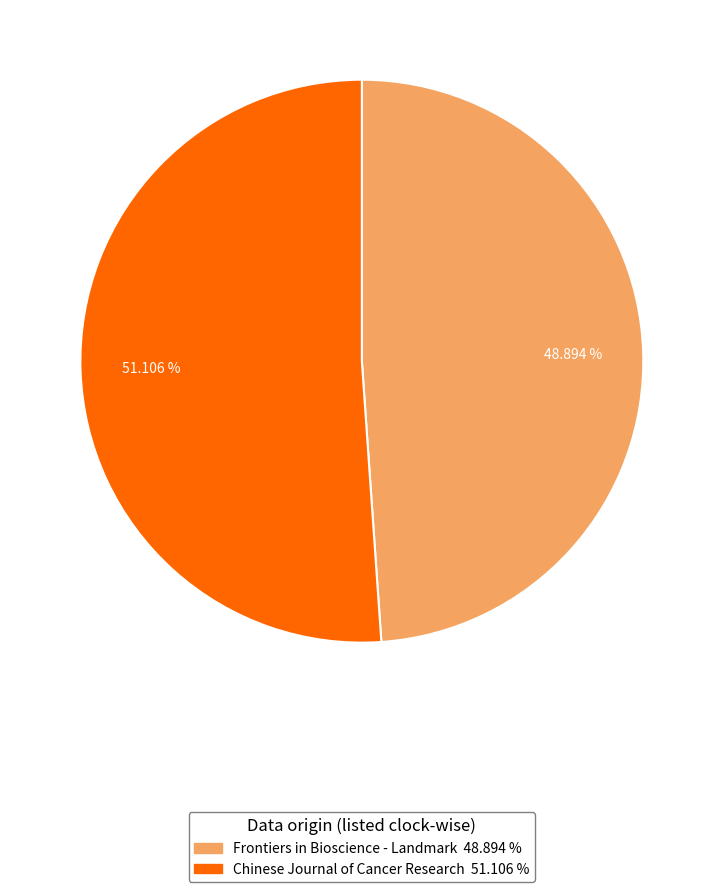

What percentage is the Chinese Journal of Cancer Research slice, to the nearest percent?

51%